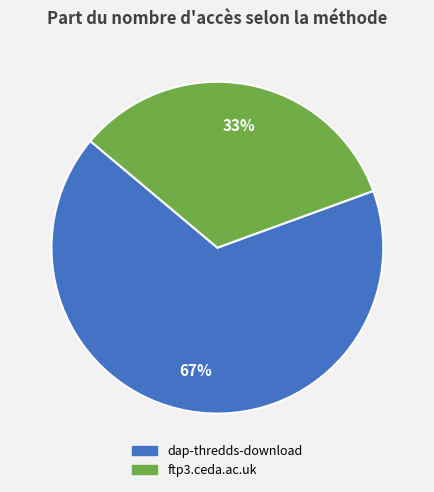

To the nearest percent, what is the combined percentage of dap-thredds-download and ftp3.ceda.ac.uk?

100%